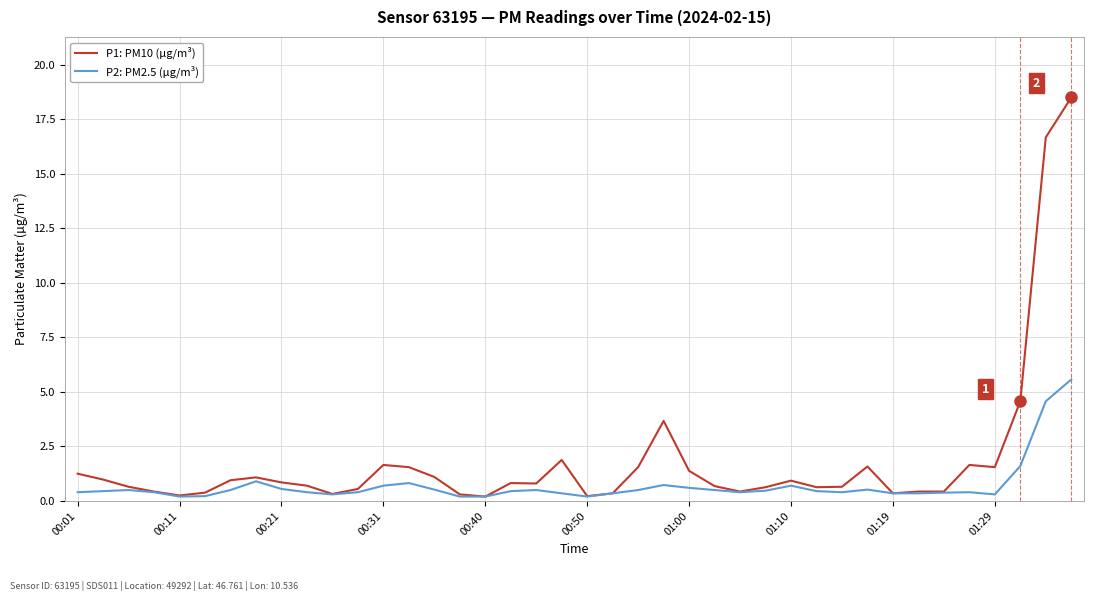

In P2: PM2.5 (µg/m³), how many points are higher than both neighbors (excluding endpoints)?

8